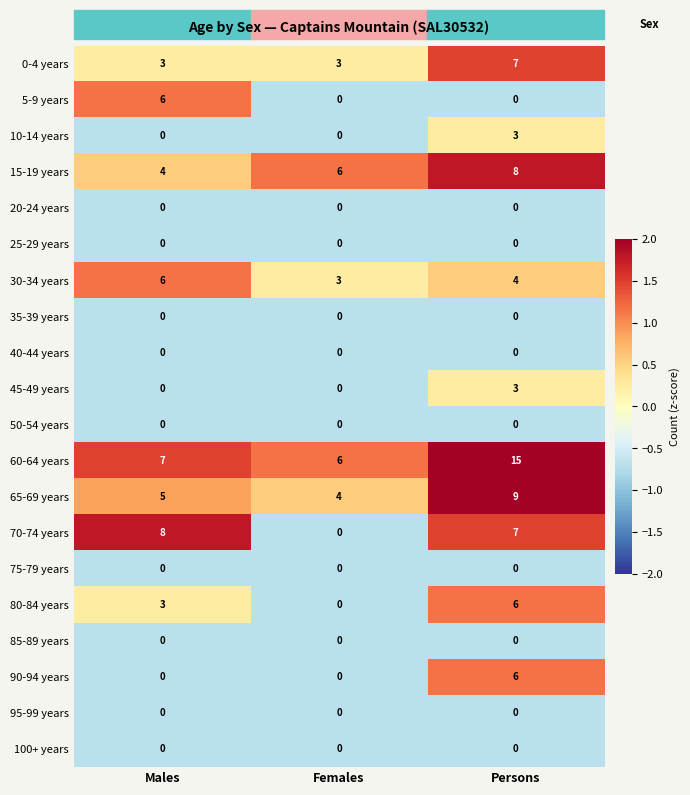

The 65-69 years series shows 4 at Females. True or false?

True